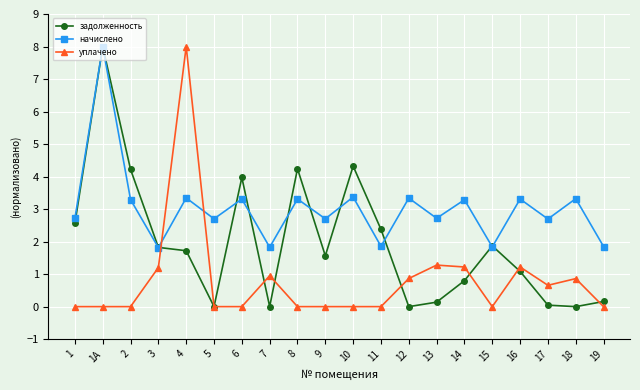

True or false: начислено and задолженность intersect in this chart.

True